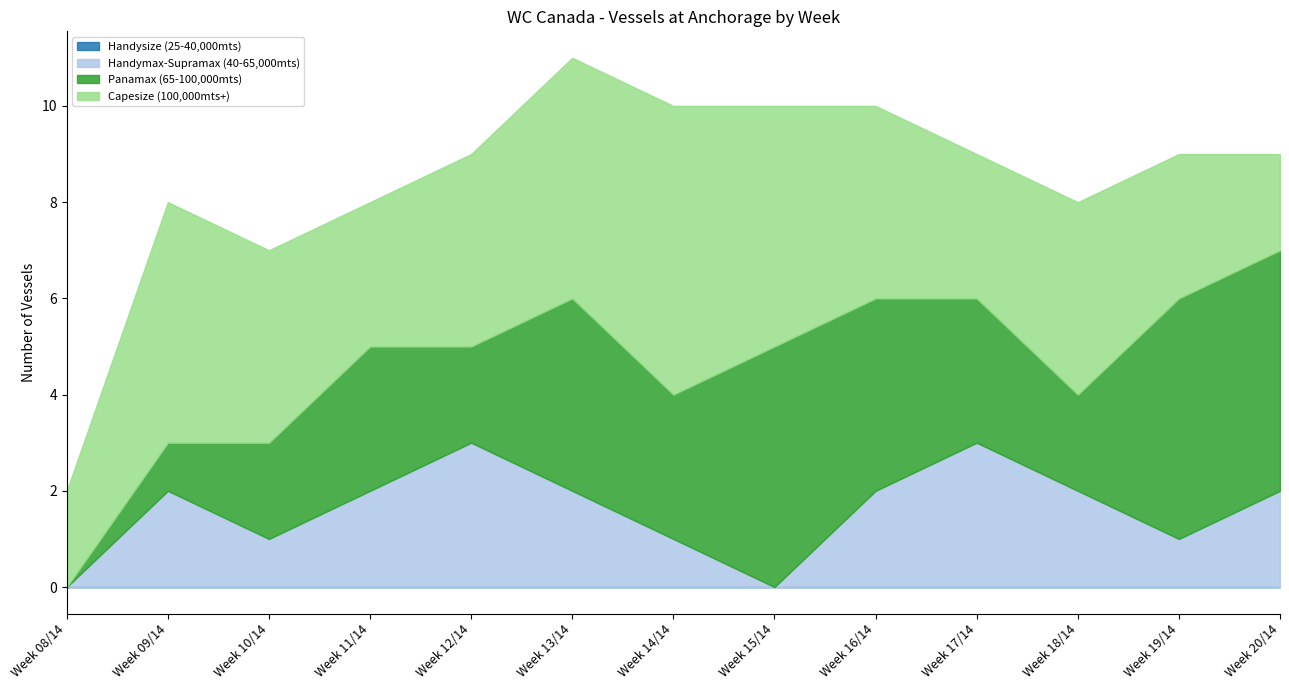

What is the total value across all series at Week 15/14?

10